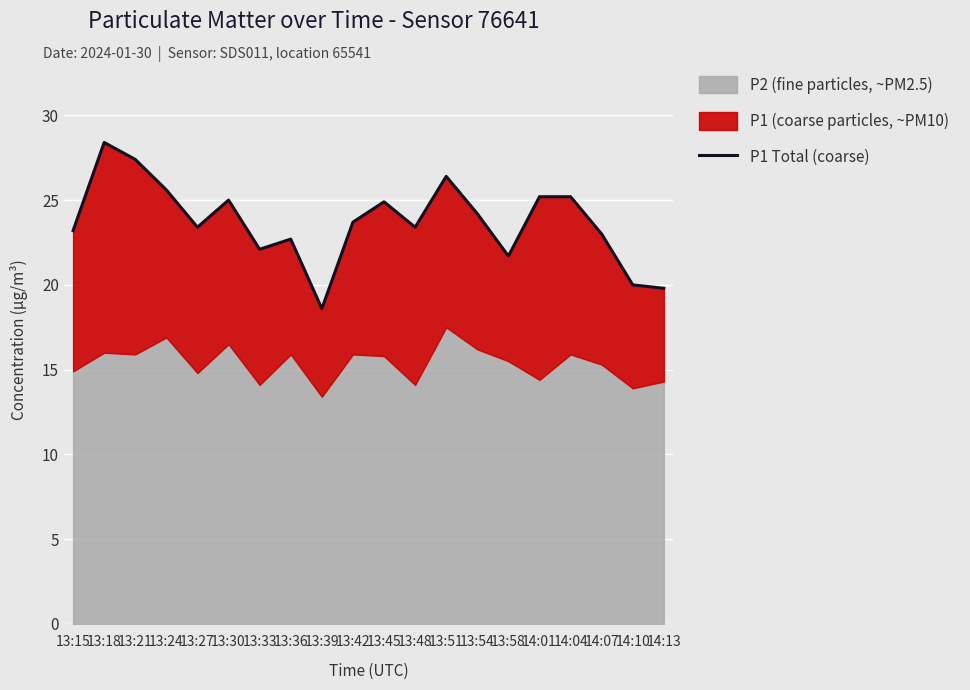

Which label corresponds to the smallest value in the chart?

13:39